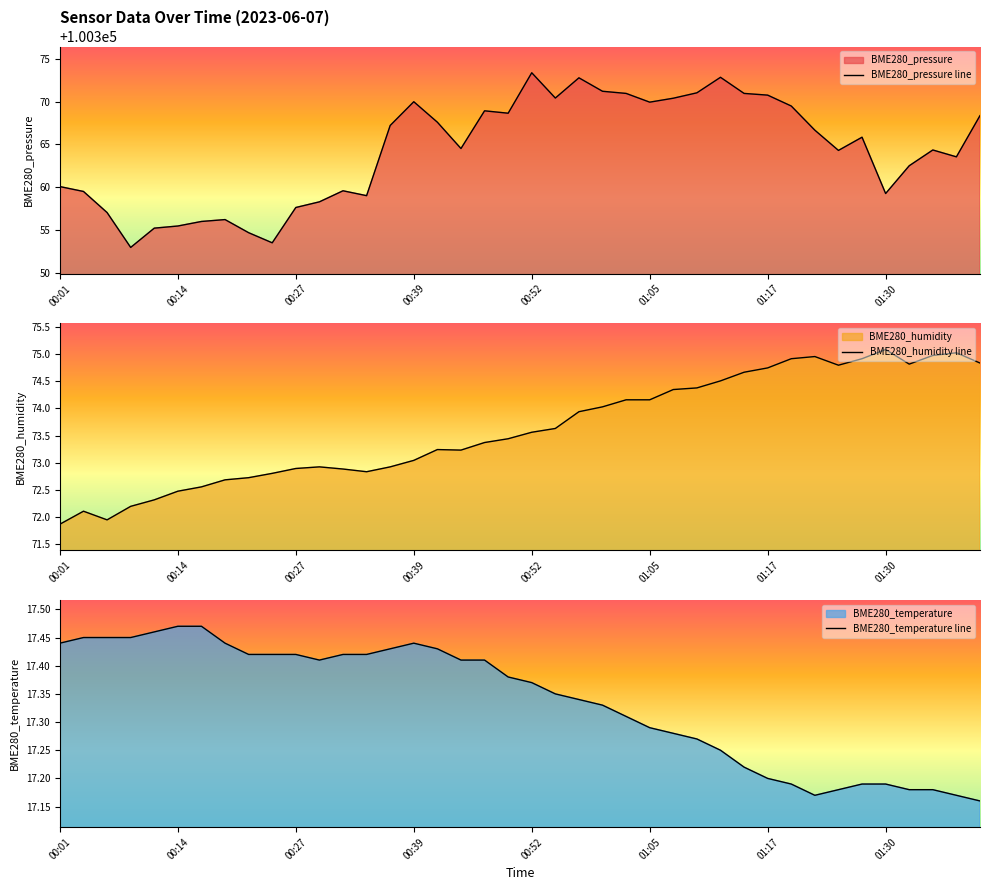

What is the lowest value of the BME280_pressure line series?

100353.0